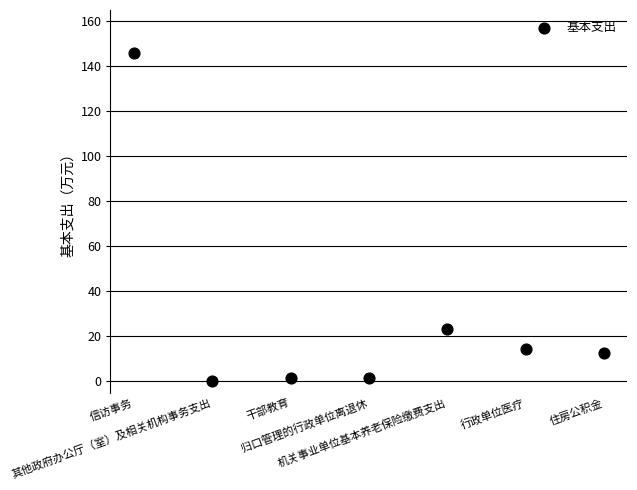

What Y value in the scatter plot is closest to 72?

23.1